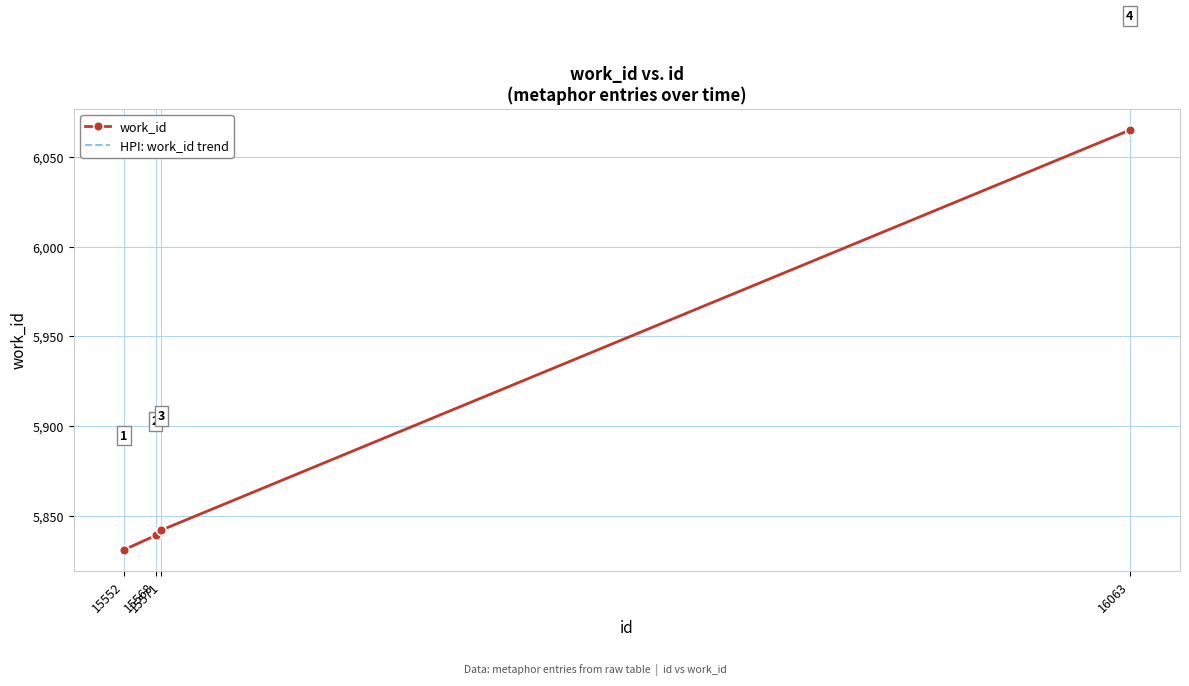

At which label does work_id reach its minimum?

15552